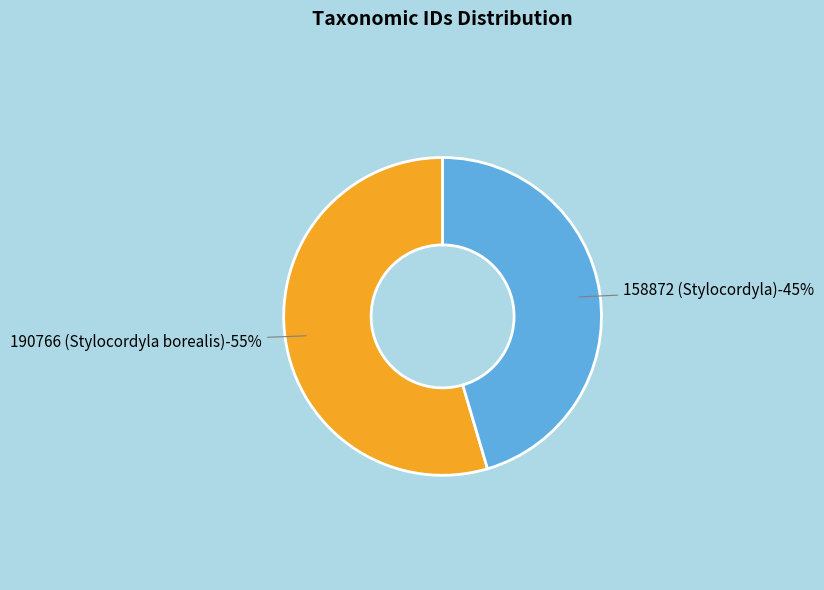

To the nearest percent, what percentage of the pie is 158872 (Stylocordyla)?

45%